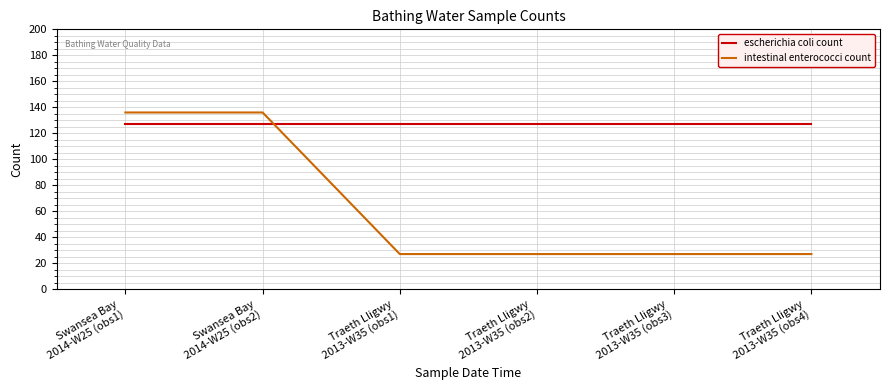

How many times do intestinal enterococci count and escherichia coli count cross each other?

1